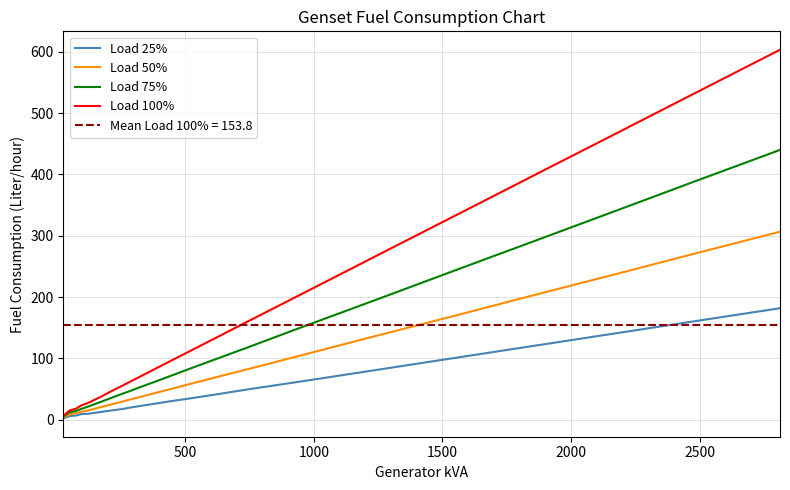

The value of Load 100% at 500 is 194.4. True or false?

False